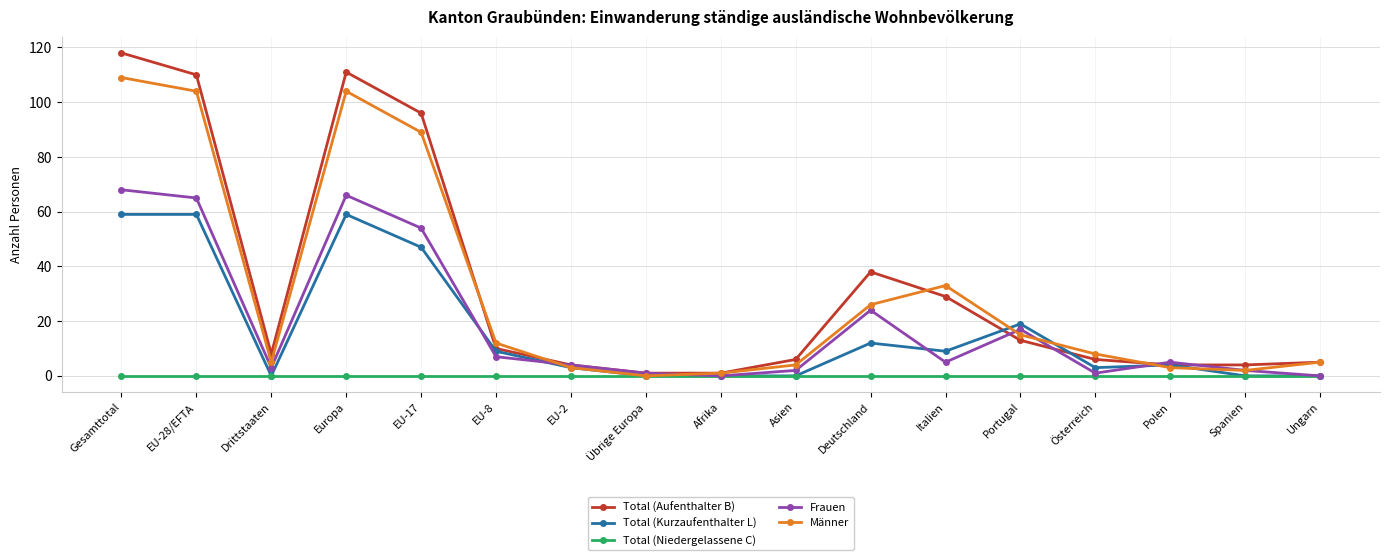

What is the difference between the Total (Aufenthalter B) values at EU-8 and Polen?

6